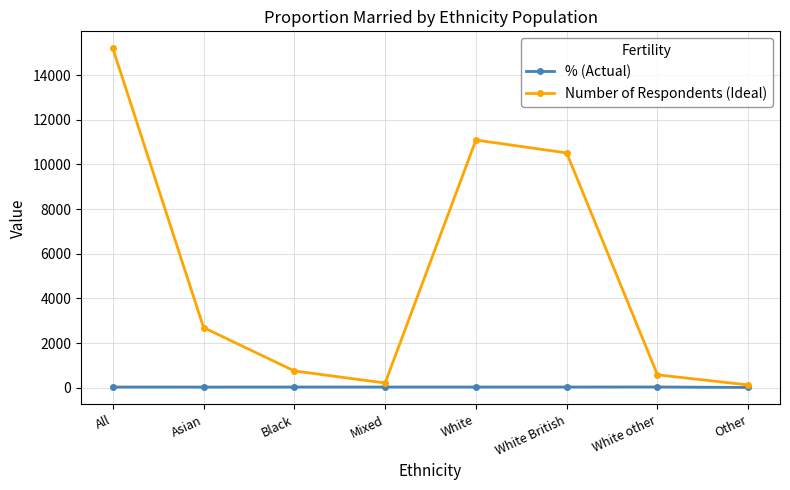

Which label corresponds to the largest value in the chart?

All